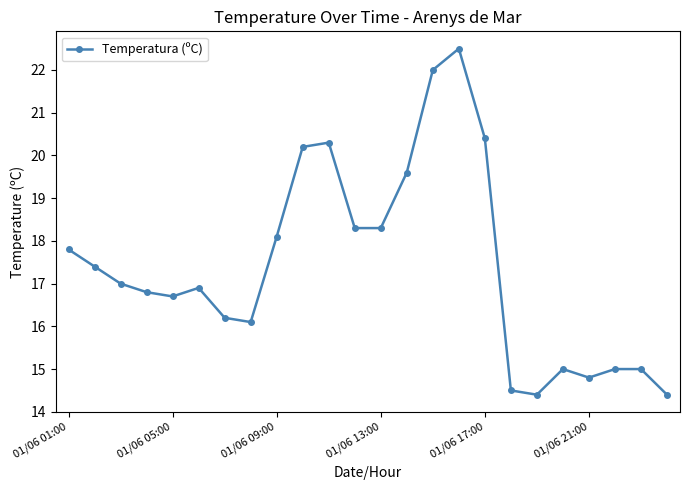

What is the value of the 1st point from the left?

17.8